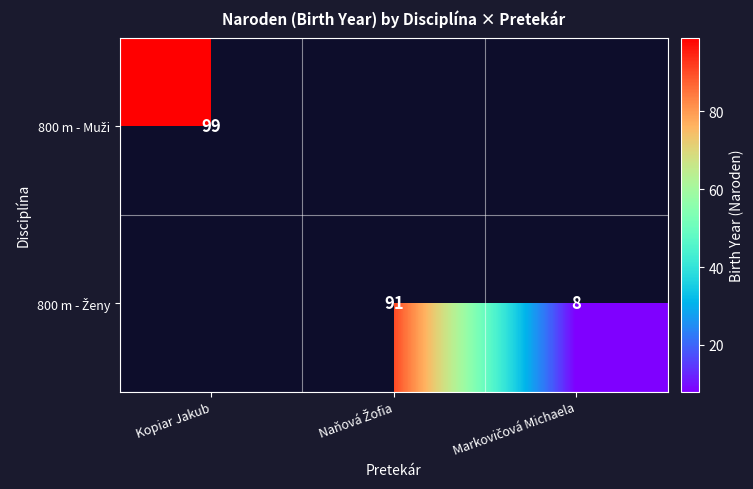

Which has a higher value, Markovičová Michaela or Kopiar Jakub?

Kopiar Jakub